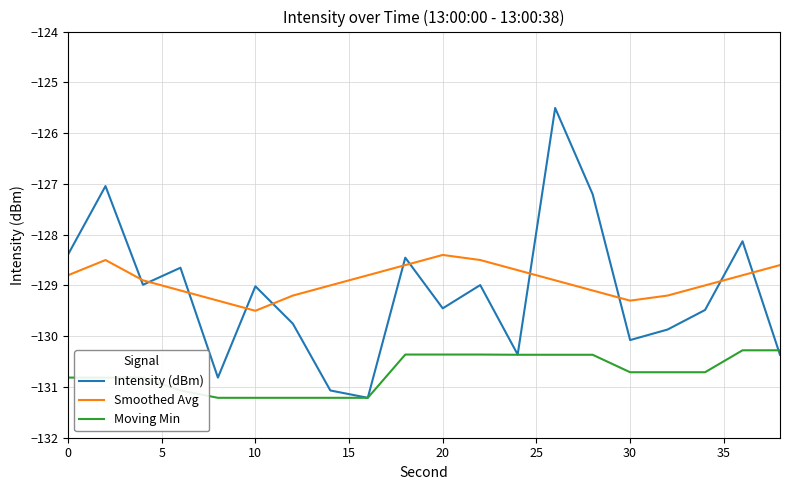

List the series in order of their peak value, lowest first.

Moving Min, Smoothed Avg, Intensity (dBm)